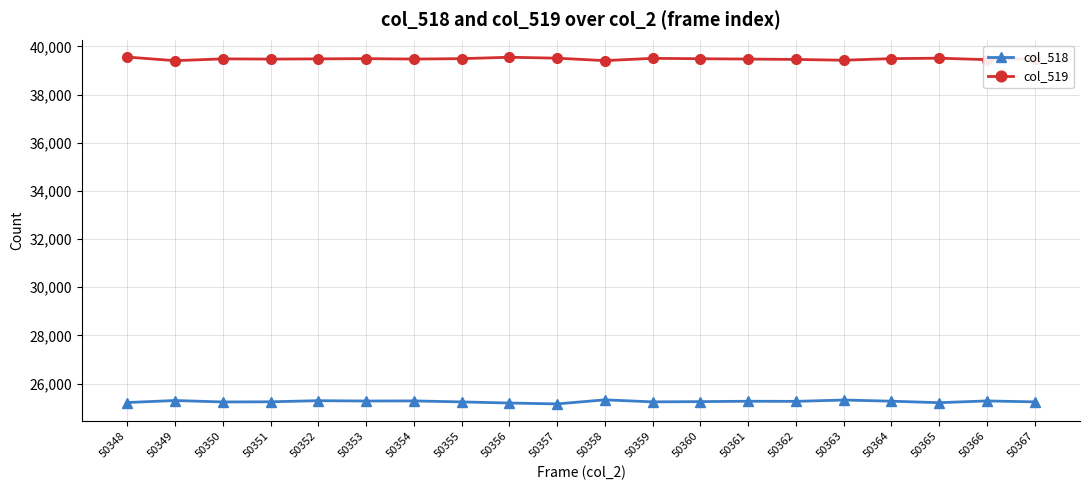

Is it true that col_519 equals 39409 at 50358?

True